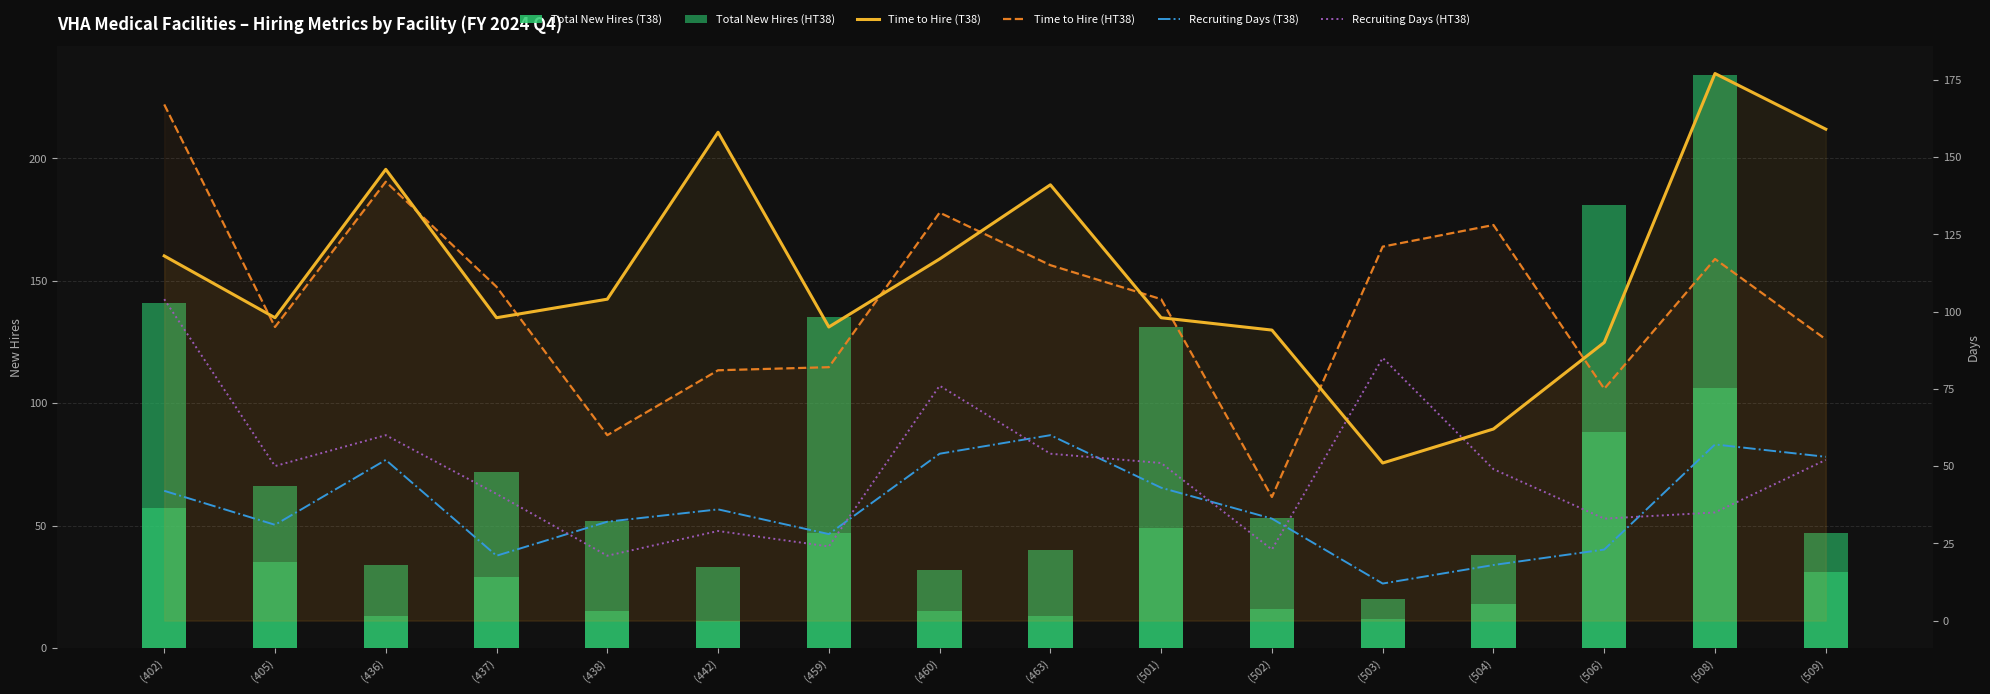

What are all the series names shown in the legend?

Total New Hires (T38), Total New Hires (HT38), Time to Hire (T38), Time to Hire (HT38), Recruiting Days (T38), Recruiting Days (HT38)